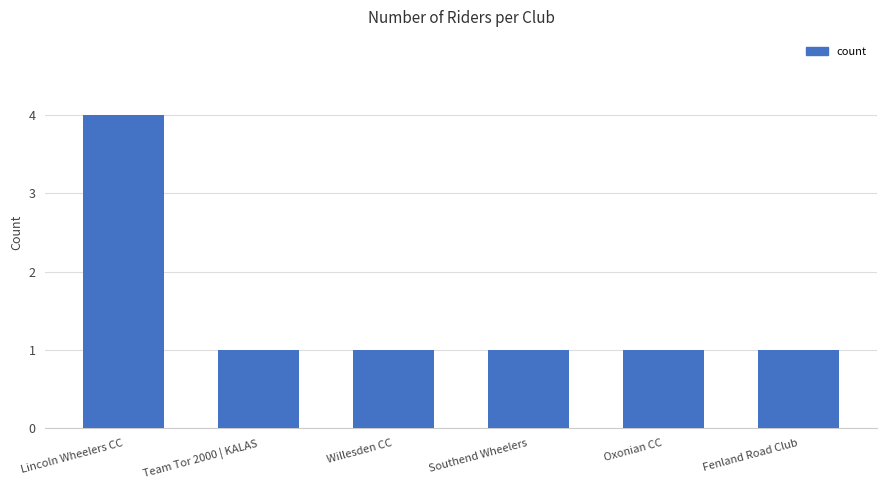

What is the sum of the values at Lincoln Wheelers CC and Team Tor 2000 | KALAS?

5